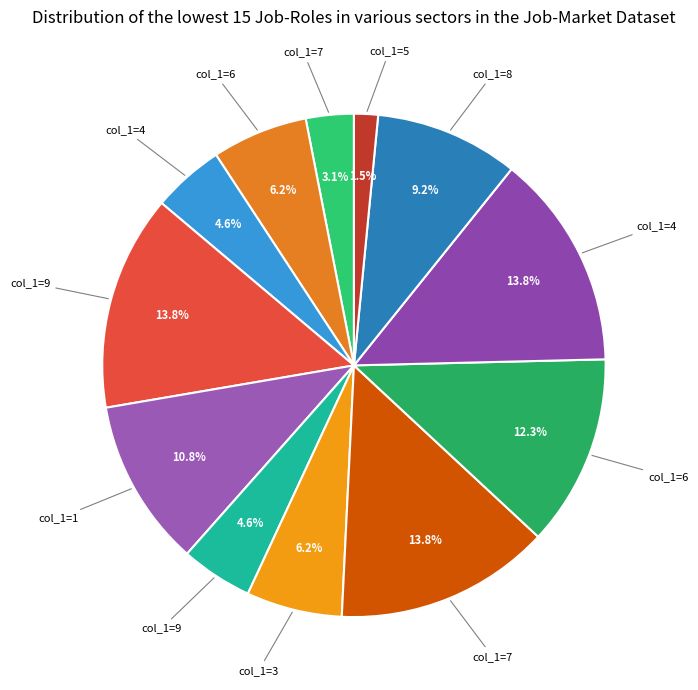

How many slices are in this pie chart?

12